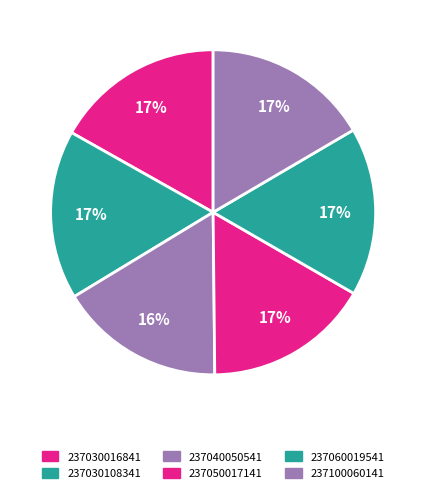

The 237040050541 slice represents 16% of the pie. True or false?

True